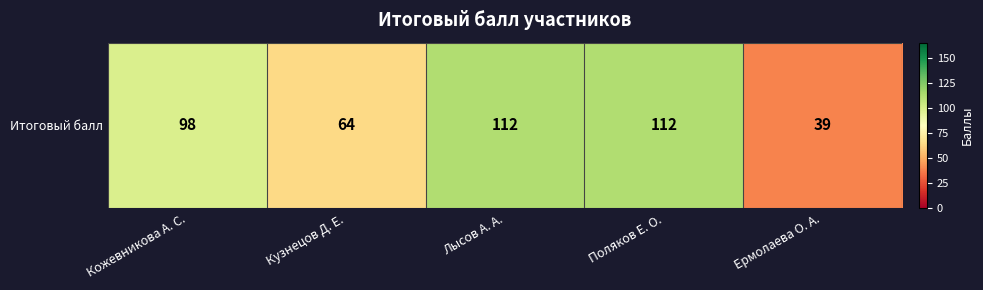

What is the approximate value at Ермолаева О. А., to the nearest 10?

40